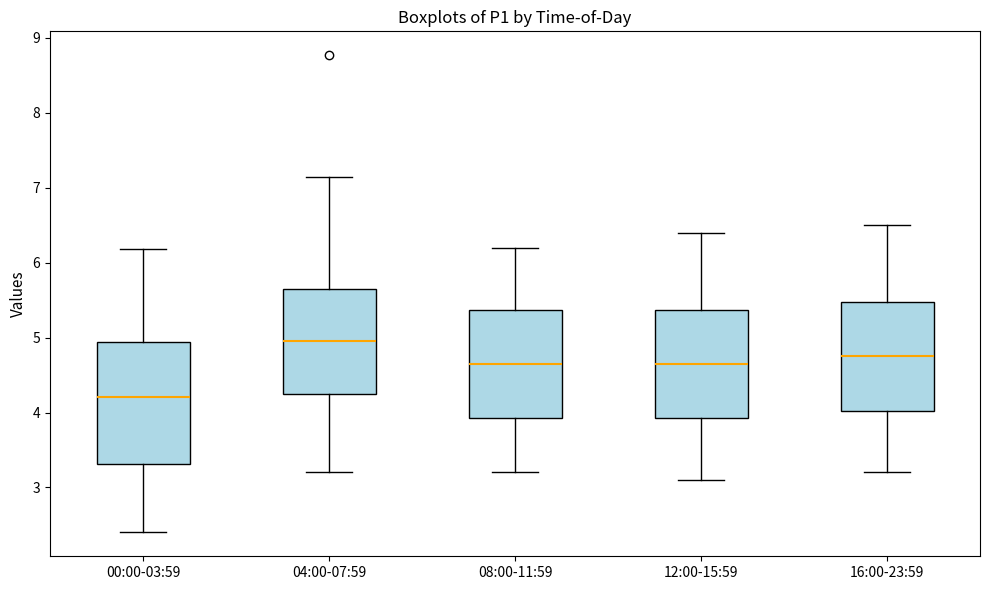

Reading left to right, read every box against the y-axis: the position of its median line, the range the box covers, and the ends of its whiskers. The values are not printed on the chart, so give them approximately, as read against the axis.

00:00-03:59: median 4.2, box 3.3 to 4.9, whiskers 2.4 to 6.2
04:00-07:59: median 5.0, box 4.3 to 5.7, whiskers 3.2 to 7.2
08:00-11:59: median 4.7, box 3.9 to 5.4, whiskers 3.2 to 6.2
12:00-15:59: median 4.7, box 3.9 to 5.4, whiskers 3.1 to 6.4
16:00-23:59: median 4.8, box 4.0 to 5.5, whiskers 3.2 to 6.5